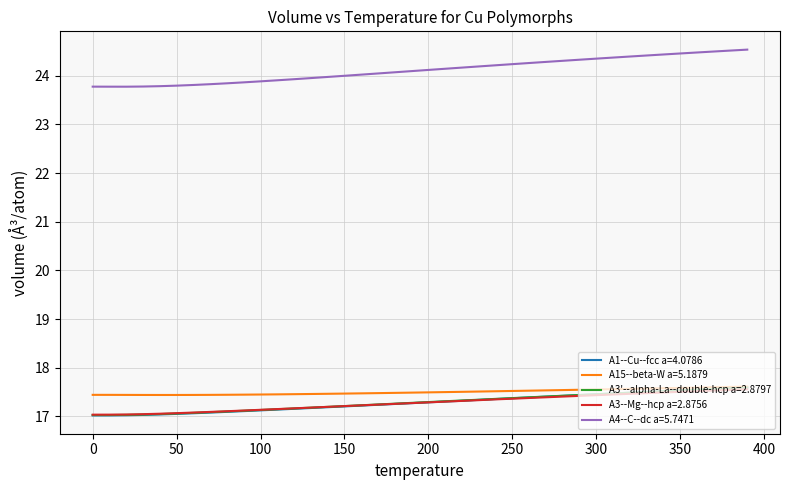

How many distinct data groups are displayed?

5